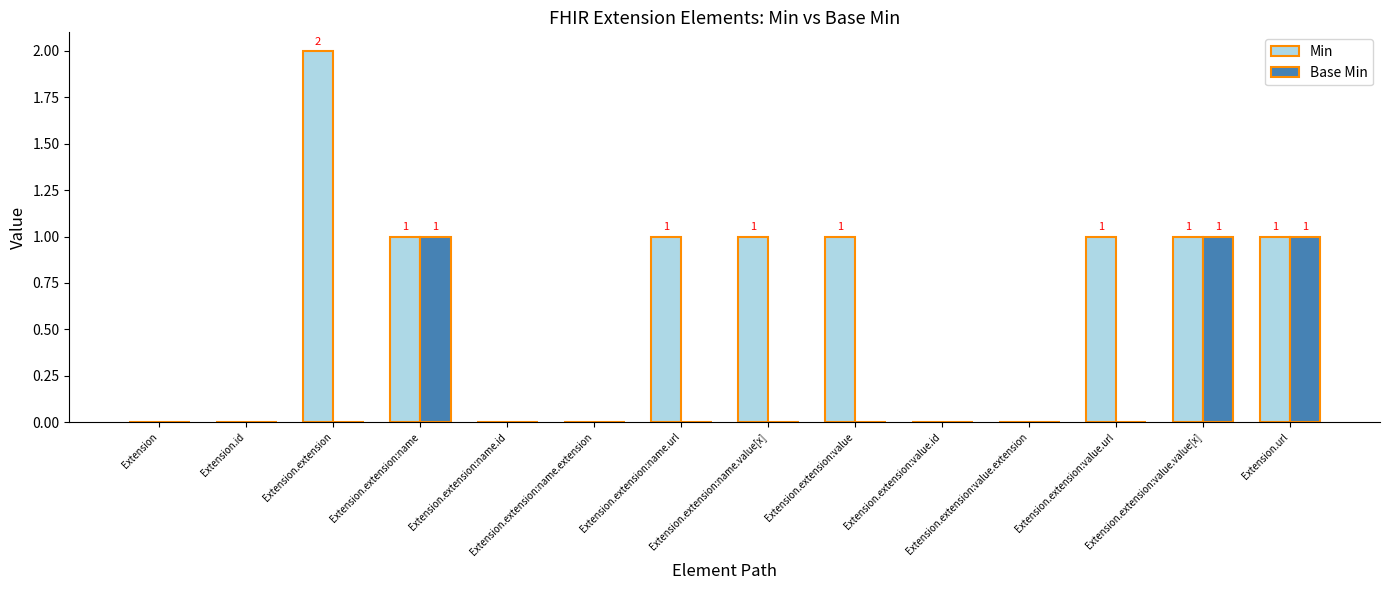

What is the sum of all Min values?

9